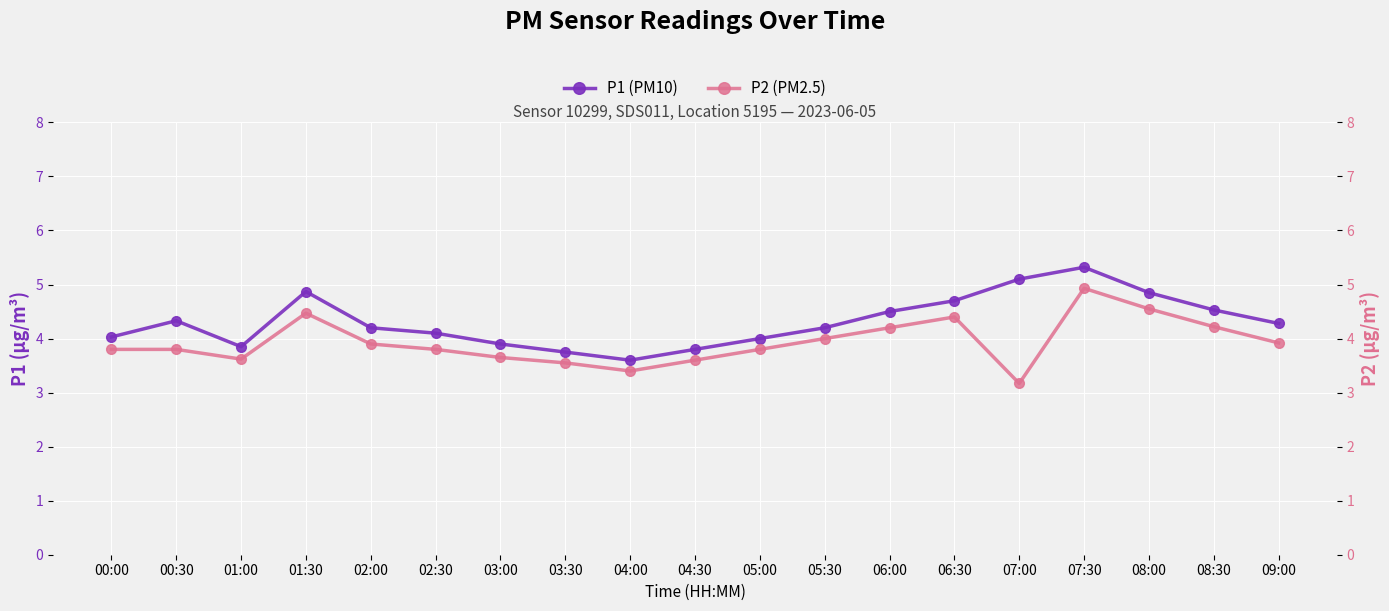

List the series in order of their overall mean, highest first.

P1 (PM10), P2 (PM2.5)